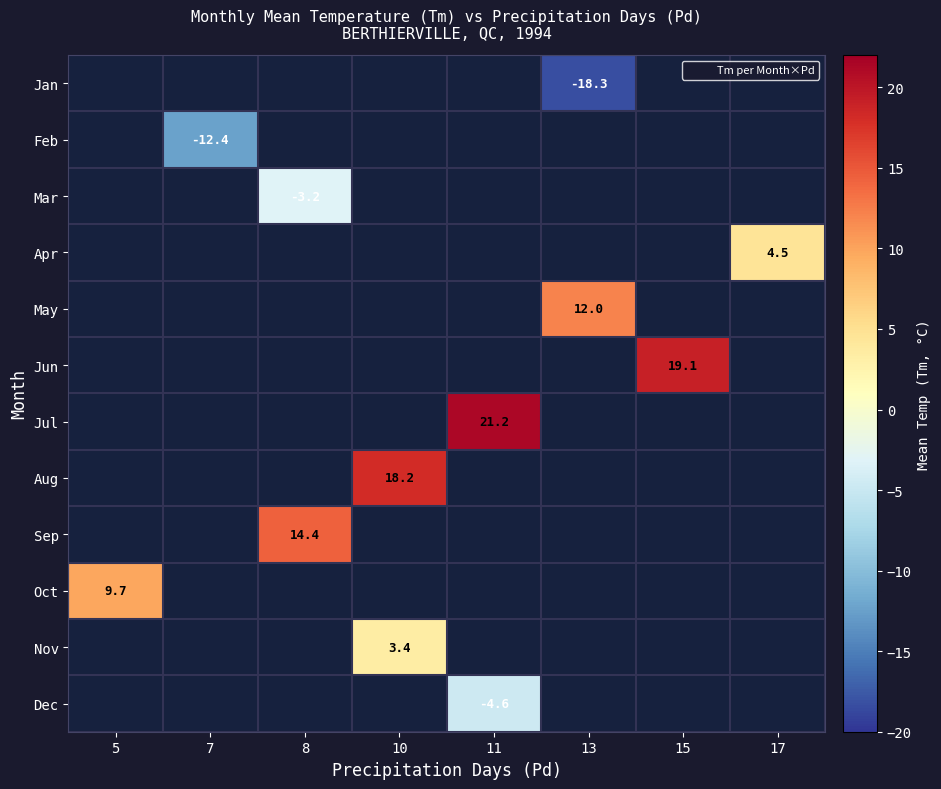

At 17, list the series in order from smallest to largest.

Jan, Feb, Mar, Apr, May, Jun, Jul, Aug, Sep, Oct, Nov, Dec